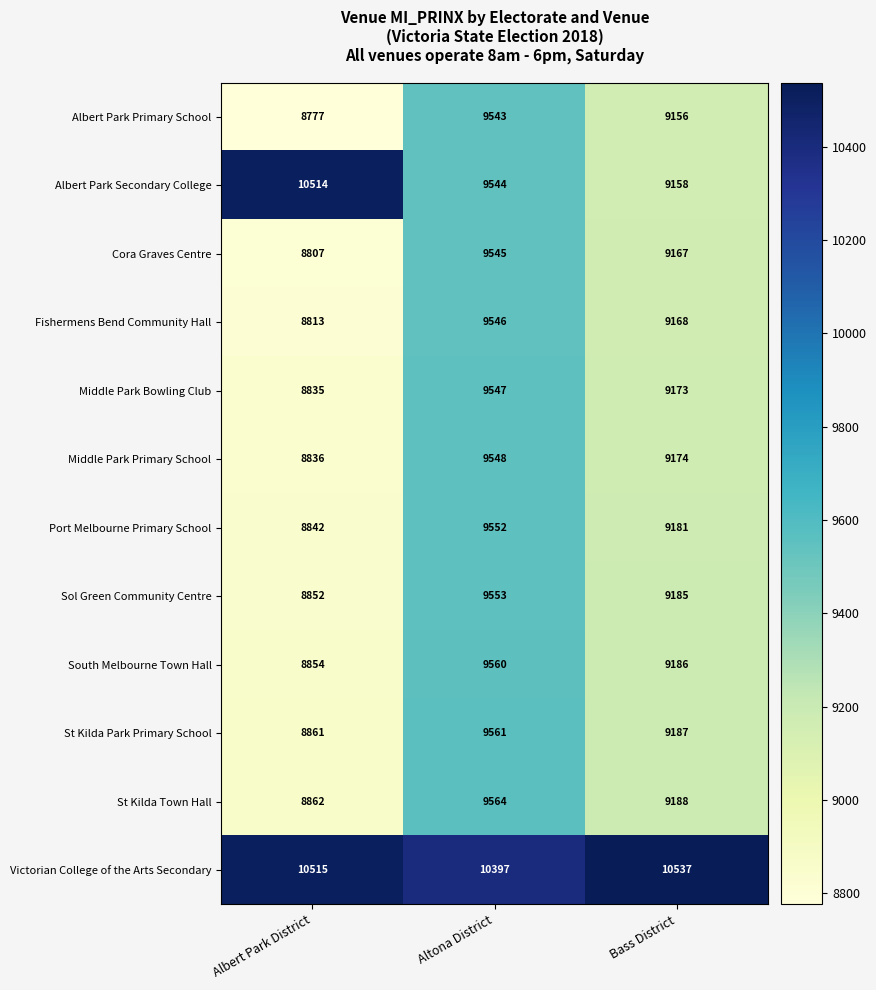

What is the difference between the Victorian College of the Arts Secondary values at Albert Park District and Altona District?

118